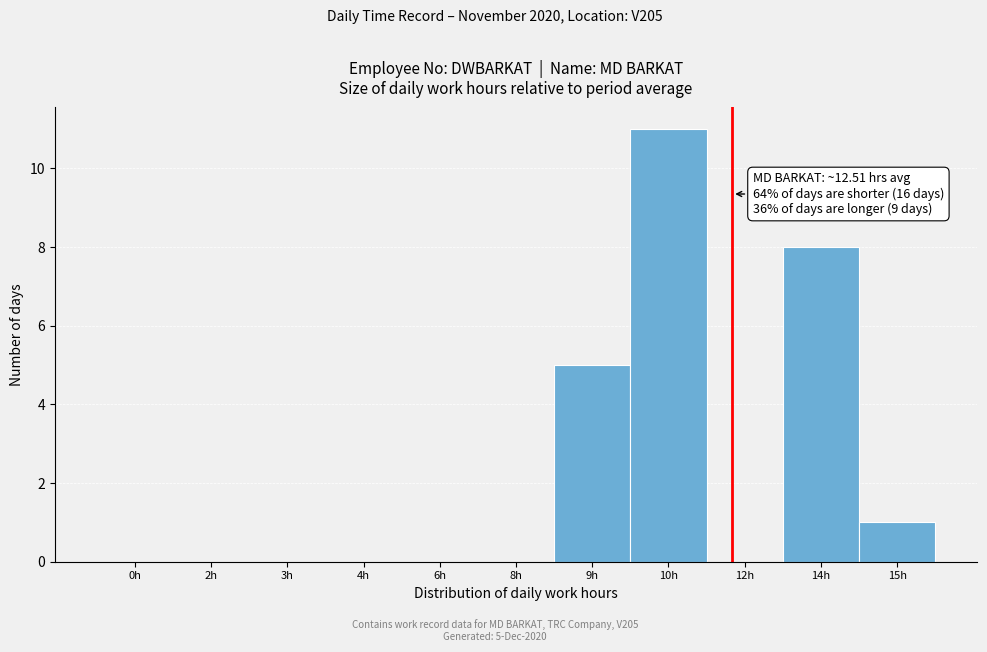

Reading right to left, what are all the values shown in this chart?

15h=1	14h=8	12h=0	10h=11	9h=5	8h=0	6h=0	4h=0	3h=0	2h=0	0h=0